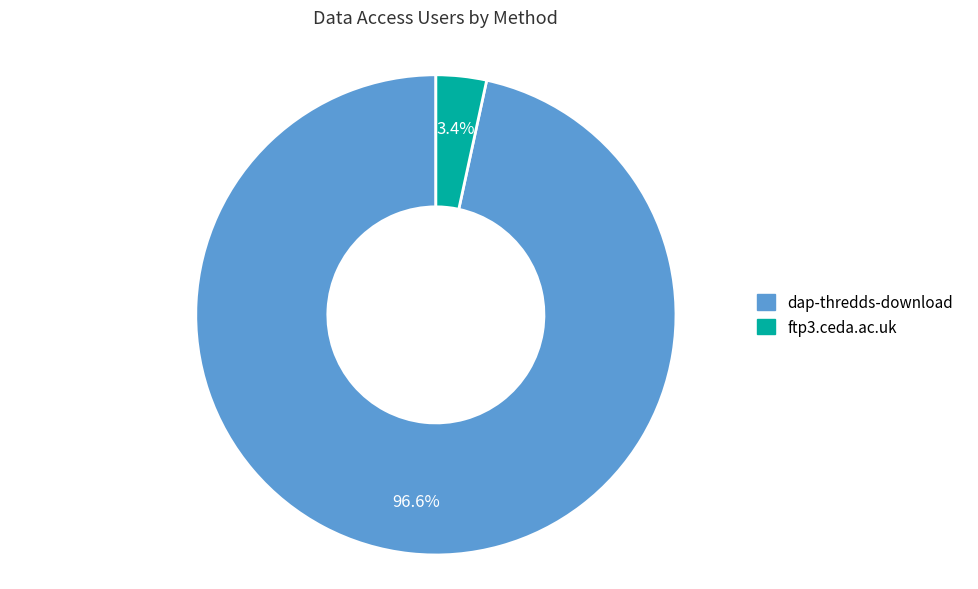

Which slice is the smallest?

ftp3.ceda.ac.uk